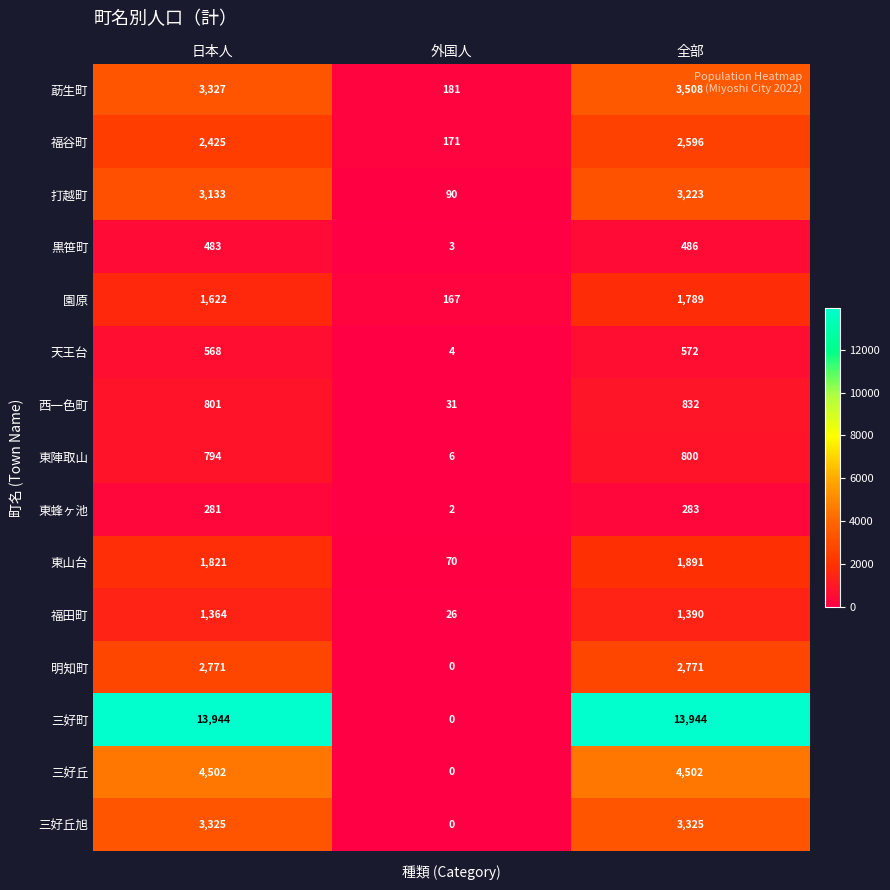

Which category has the lowest value across all series?

外国人